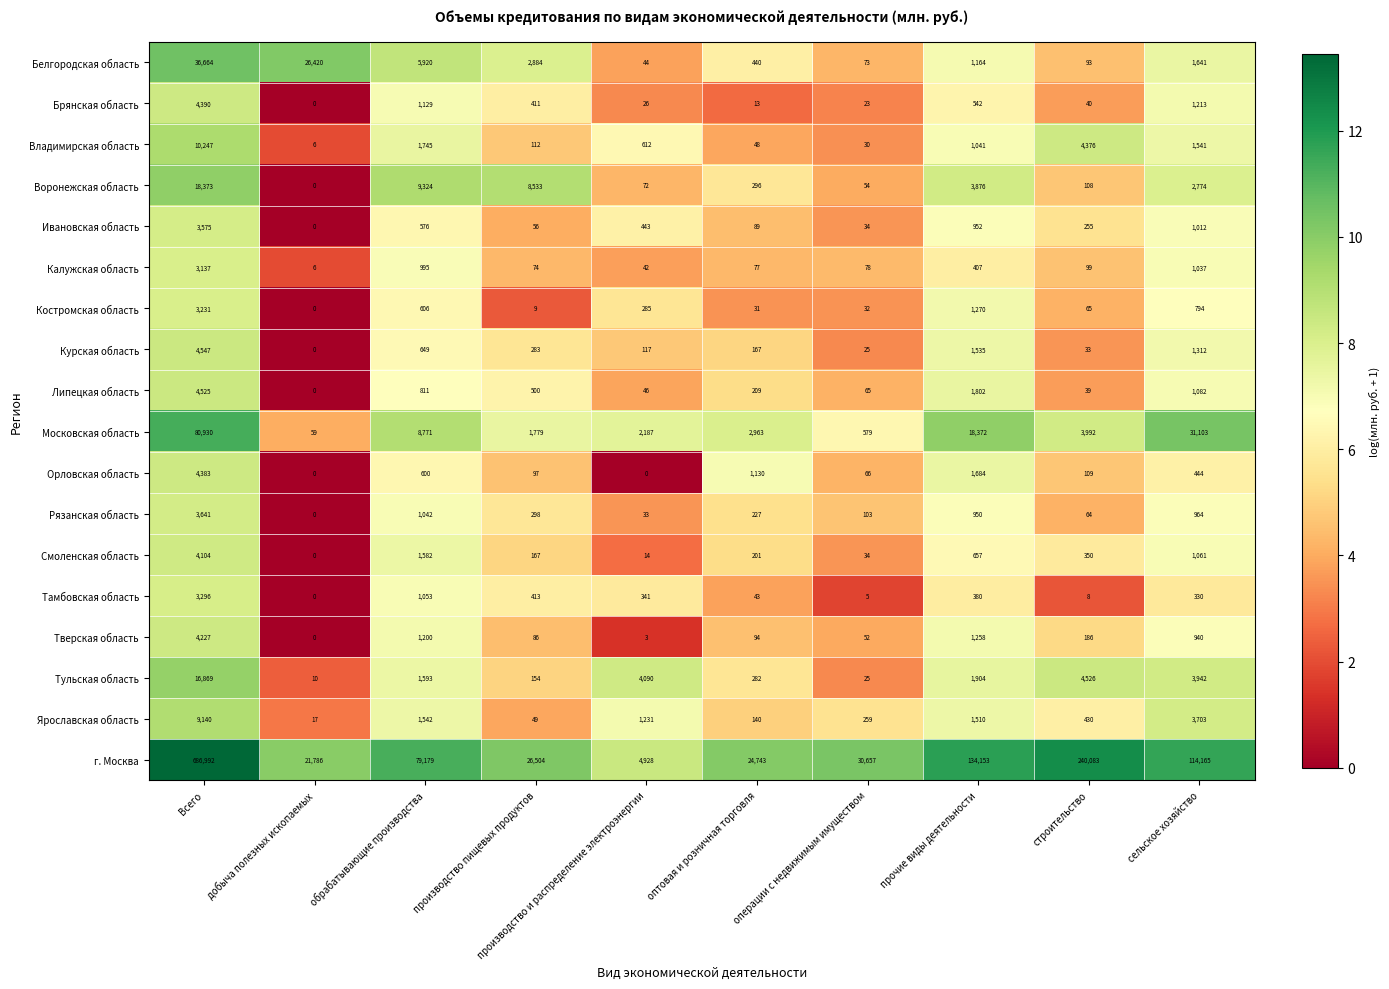

Read the Ивановская область value at сельское хозяйство, to the nearest 50.

1000